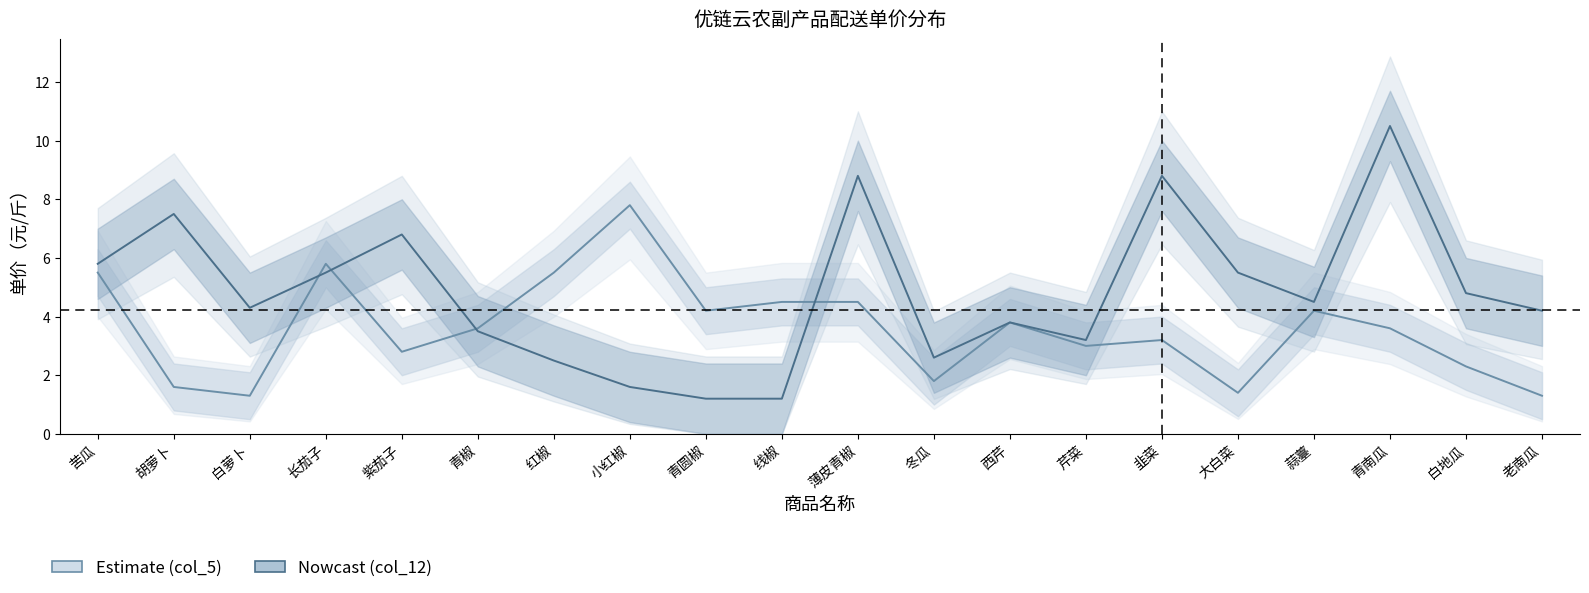

What is the difference between the second highest and minimum values in the col_12 series?

7.6